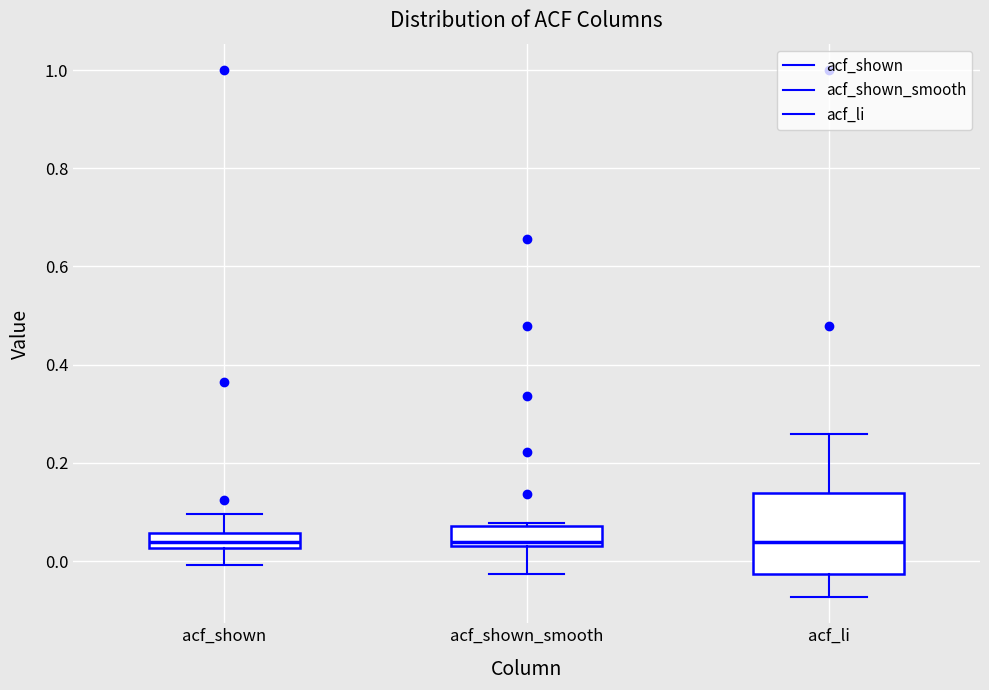

Comparing the boxes themselves (not the whiskers), which one is the tallest?

acf_li